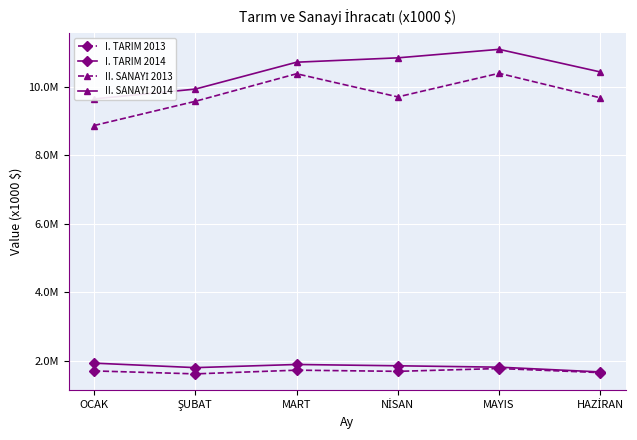

What is the total value across all series at OCAK?

22148465.6